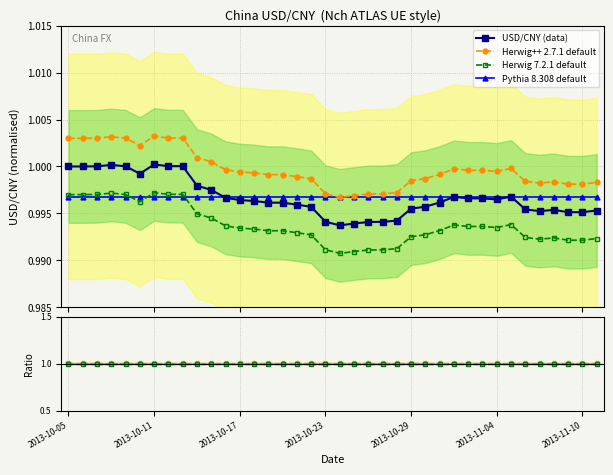

What are all the series names shown in the legend?

USD/CNY (data), Herwig++ 2.7.1 default, Herwig 7.2.1 default, Pythia 8.308 default